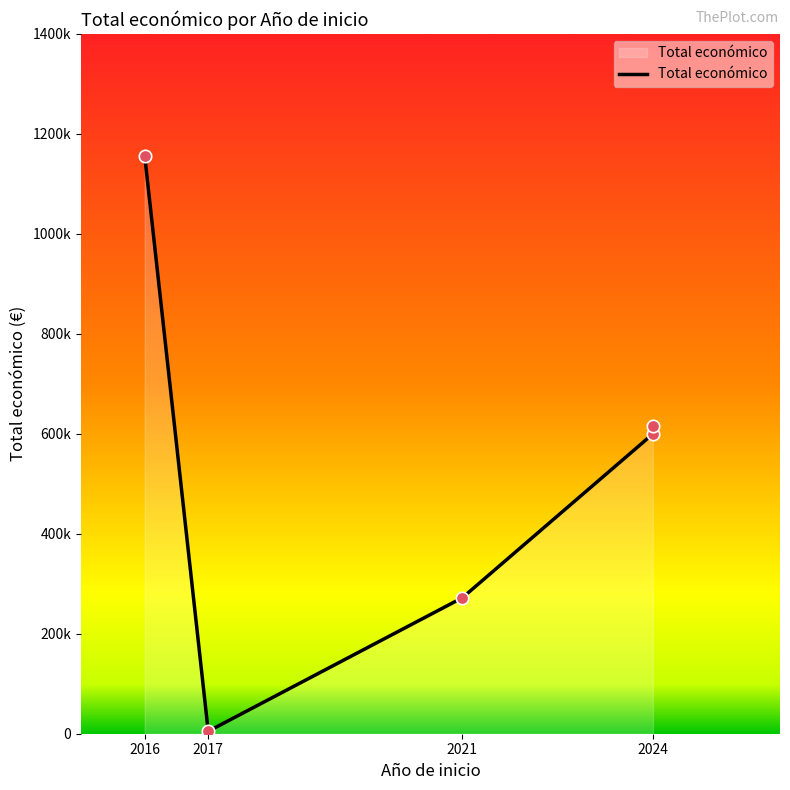

Which has a higher value, 2016 or 2021?

2016